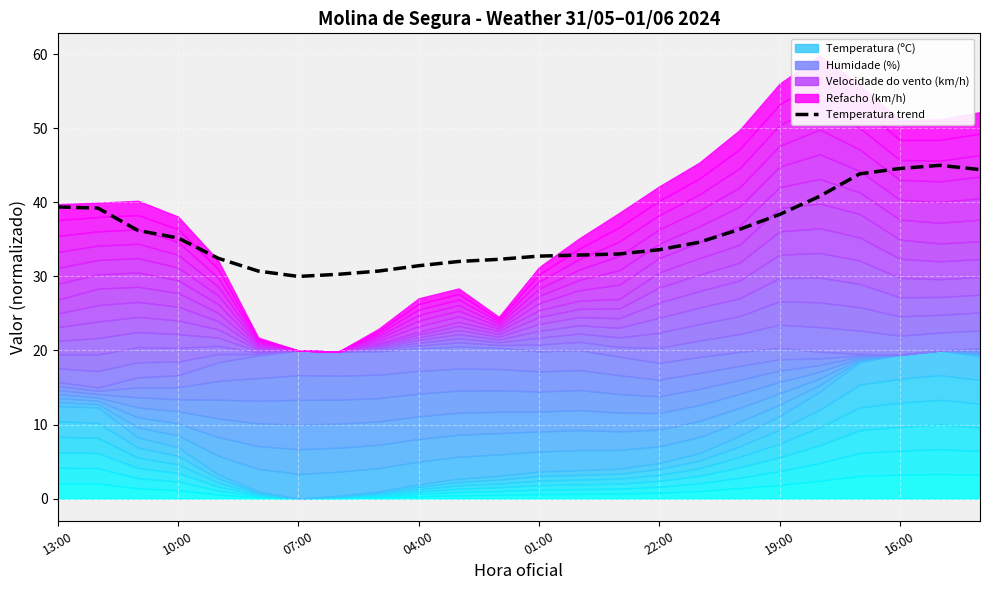

What is the maximum value for Temperatura trend?

45.0